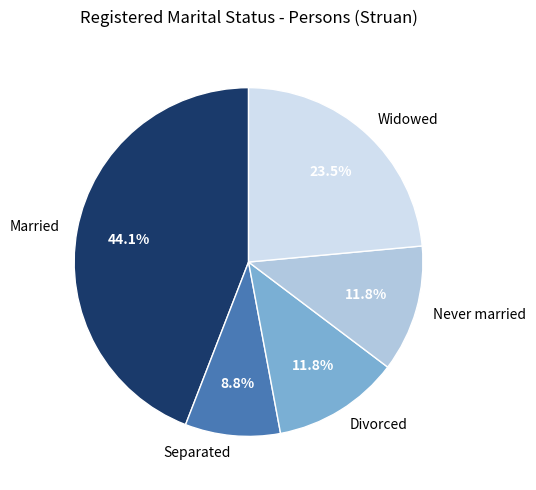

Is there a majority slice in this chart?

No